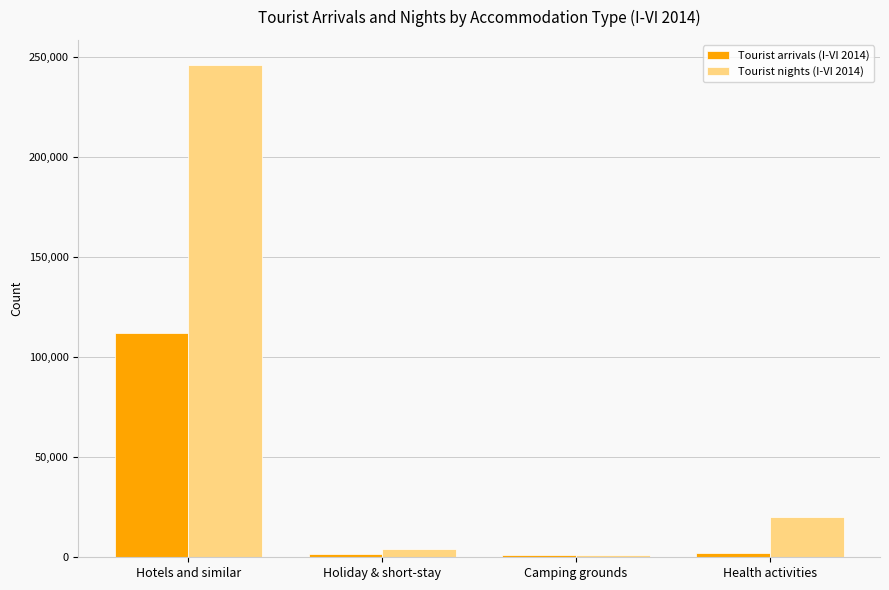

Which series has the largest range (max minus min)?

Tourist nights (I-VI 2014)